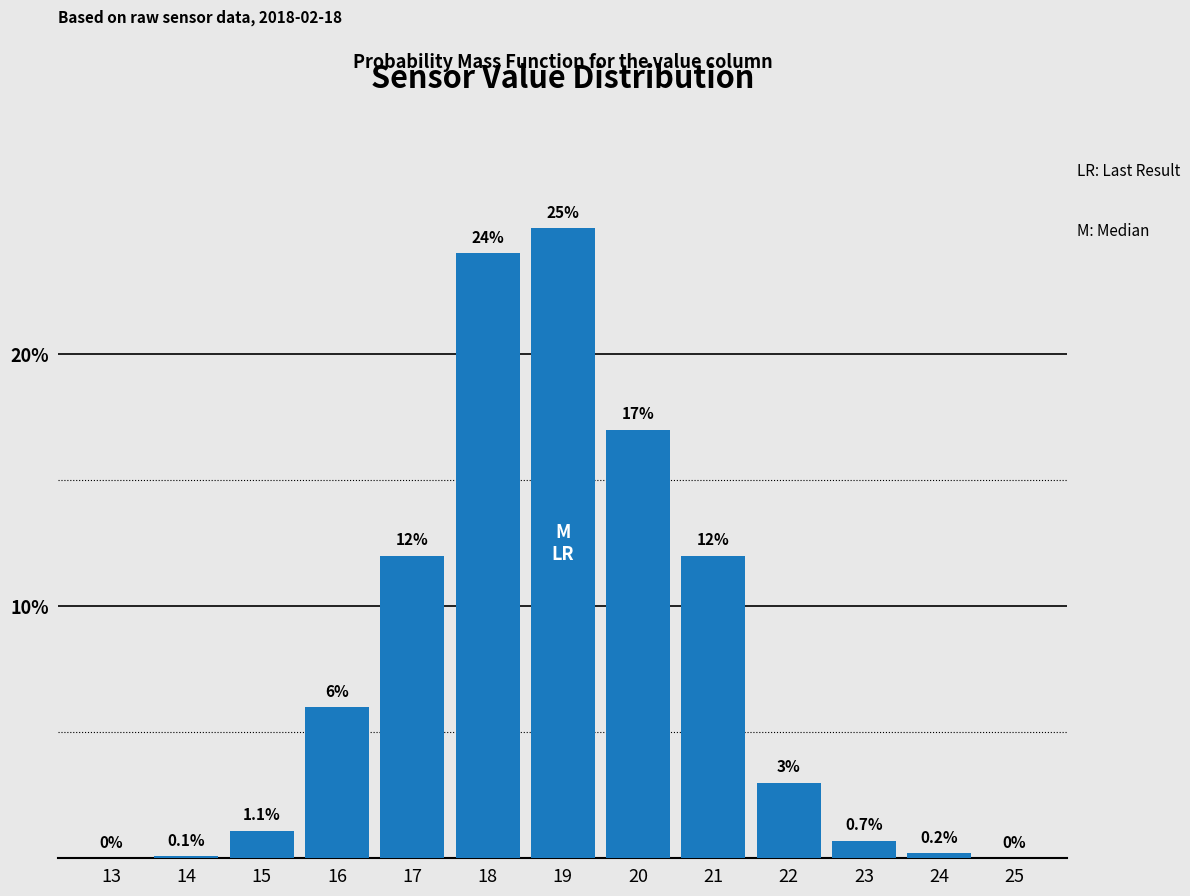

Reading left to right, transcribe all the data shown in this chart.

13=0.0	14=0.1	15=1.1	16=6.0	17=12.0	18=24.0	19=25.0	20=17.0	21=12.0	22=3.0	23=0.7	24=0.2	25=0.0